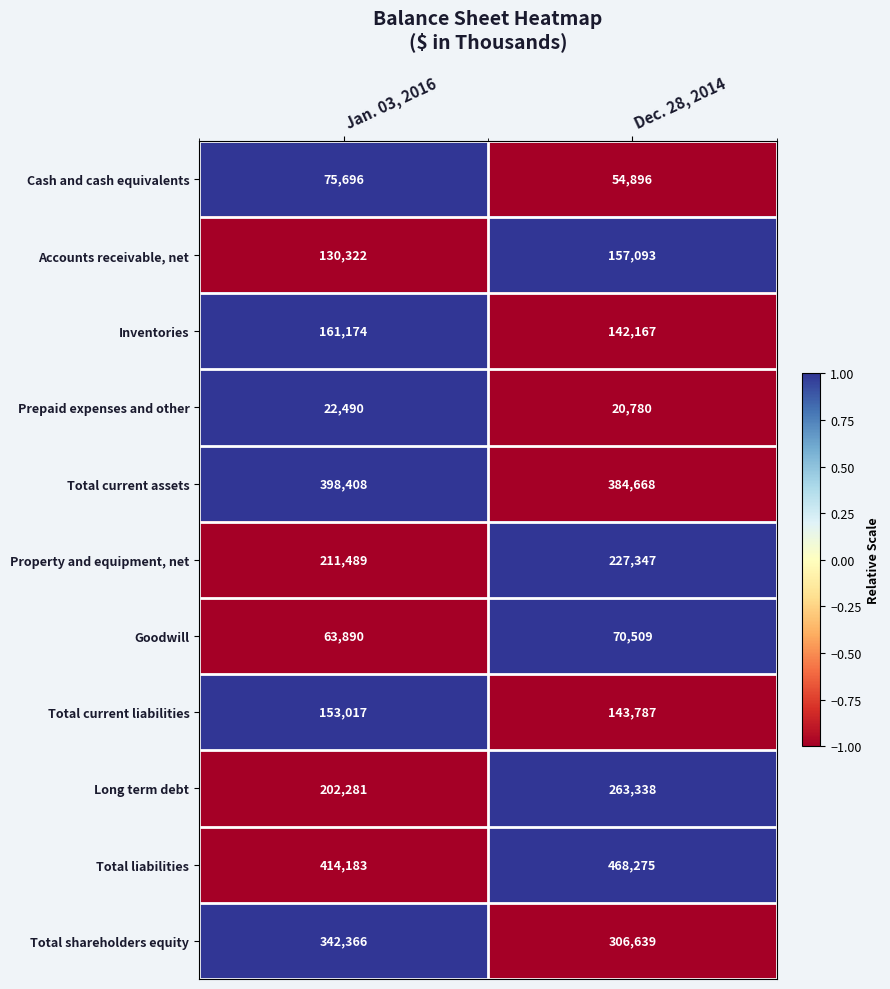

What is the total value across all series at Jan. 03, 2016?

2175316